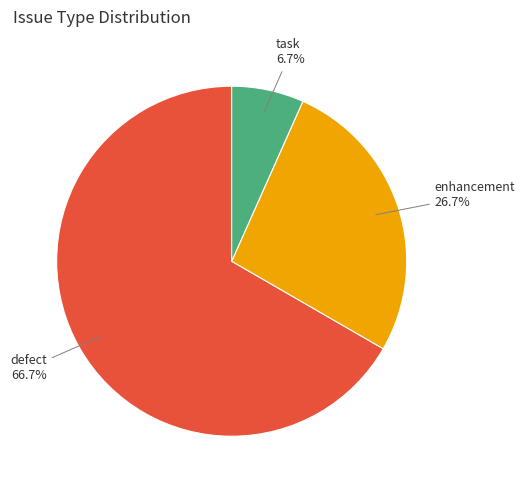

To the nearest percent, what is the combined percentage of defect and task?

73%